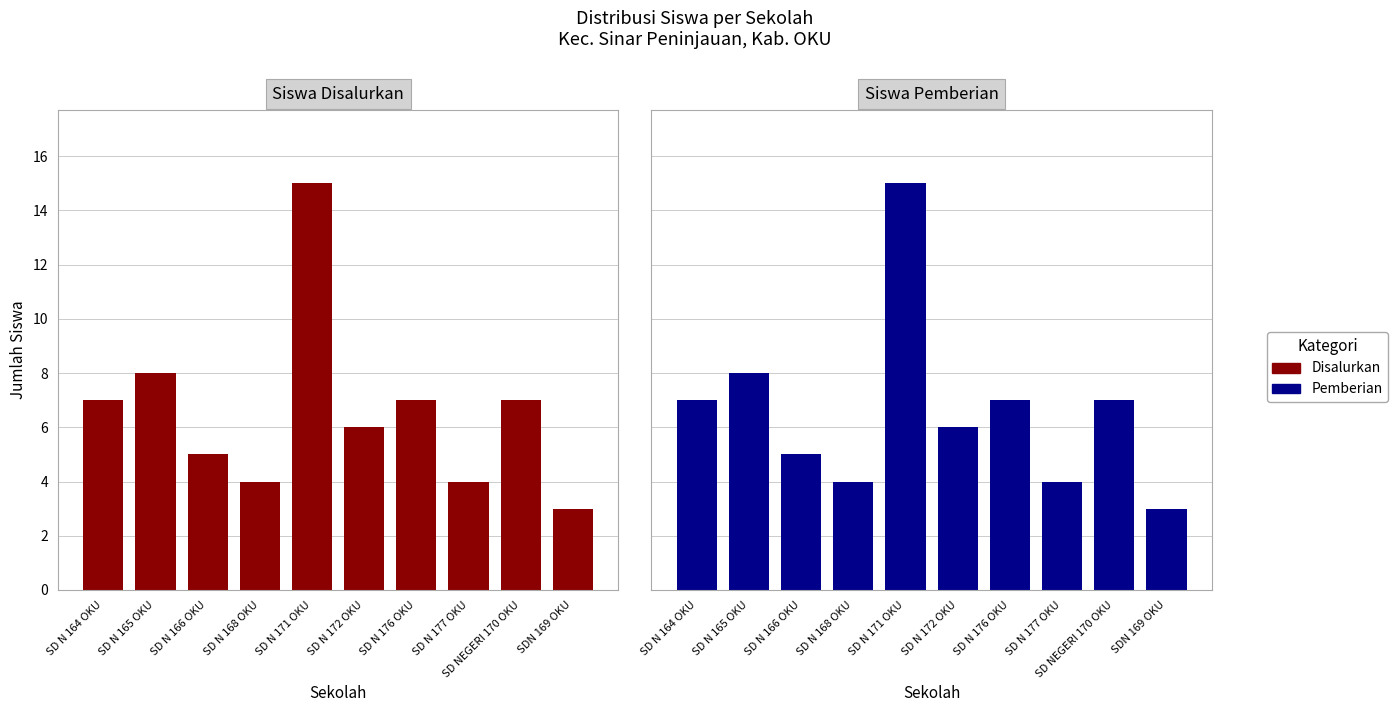

At which category is the sum across all series the highest?

SD N 171 OKU